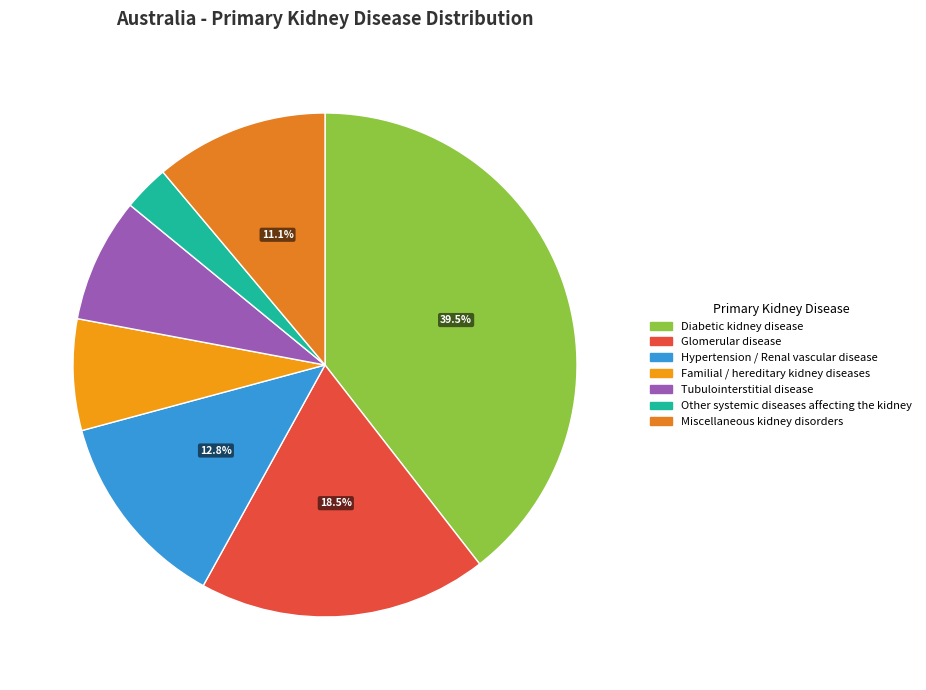

Is it true that Other systemic diseases affecting the kidney is 14% of the pie?

False